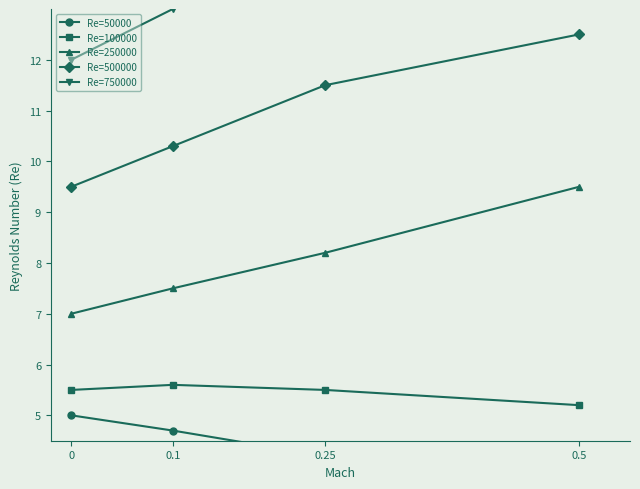

What is the value of the Re=50000 point at the 4th from the left?

3.5